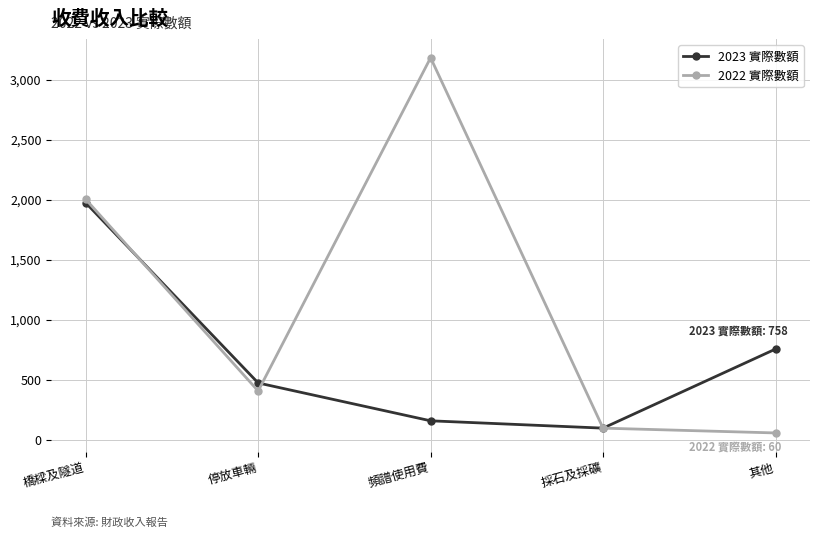

How many series are shown in this chart?

2